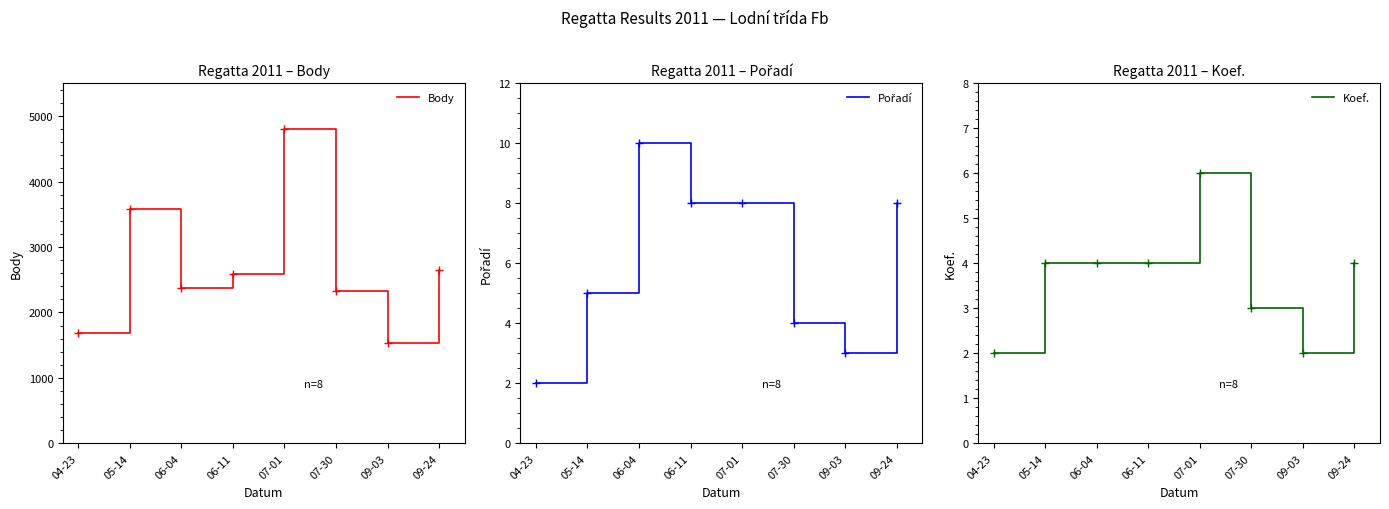

Is it true that Koef. equals 6 at 05-14?

False